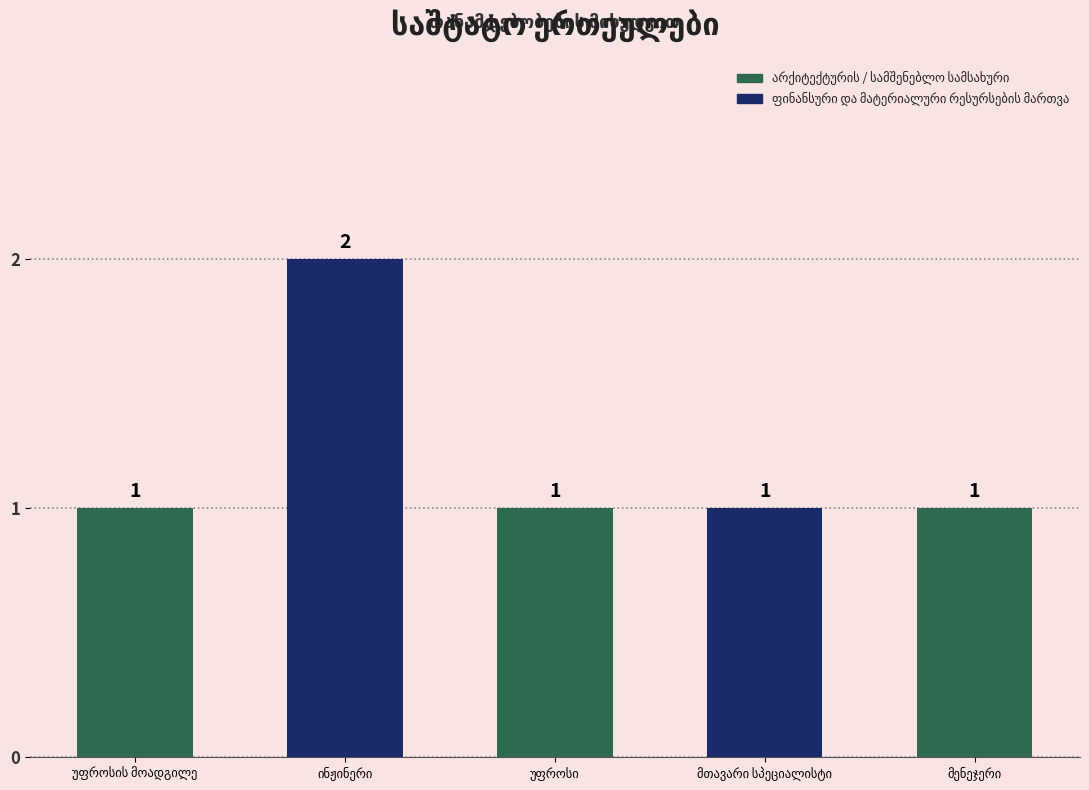

What is the sum of all values?

6